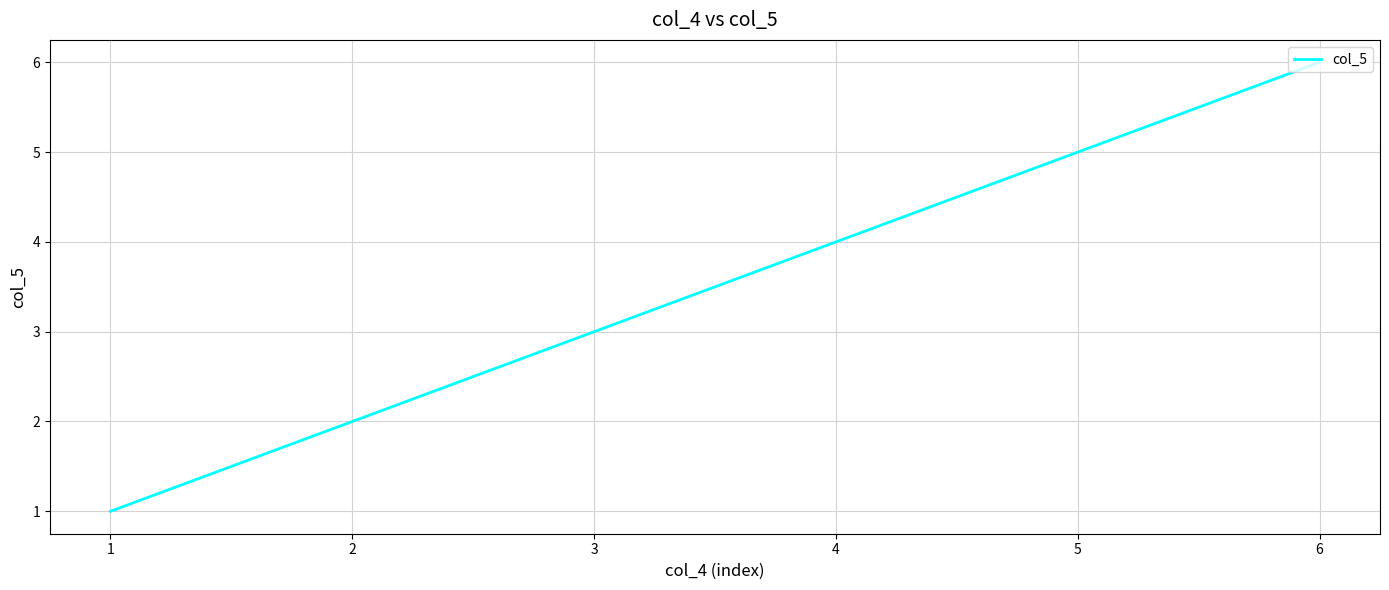

Reading left to right, extract all data points from this chart.

1	2	3	4	5	6